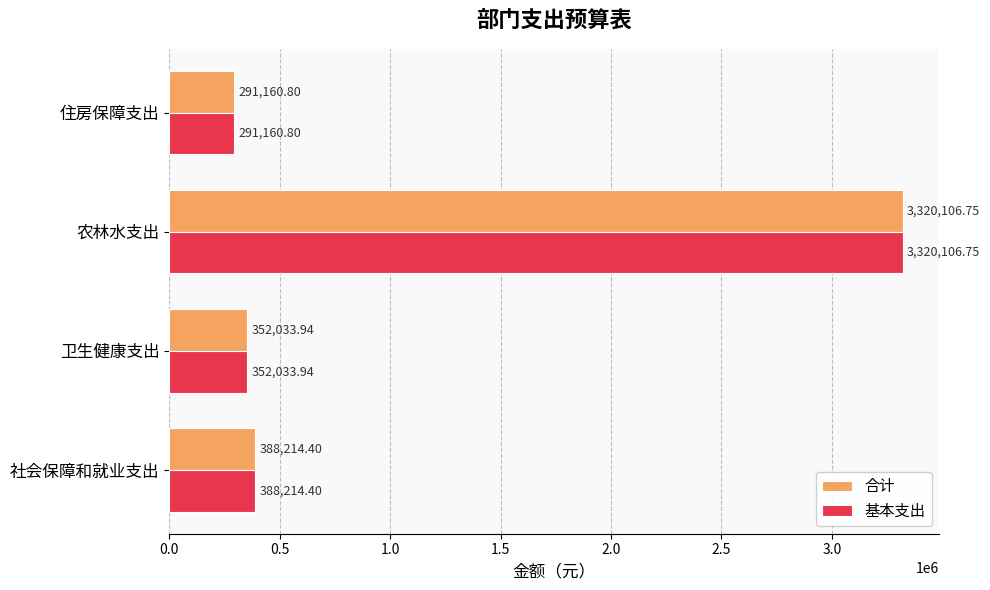

What is the average value of the 基本支出 series?

1087879.0